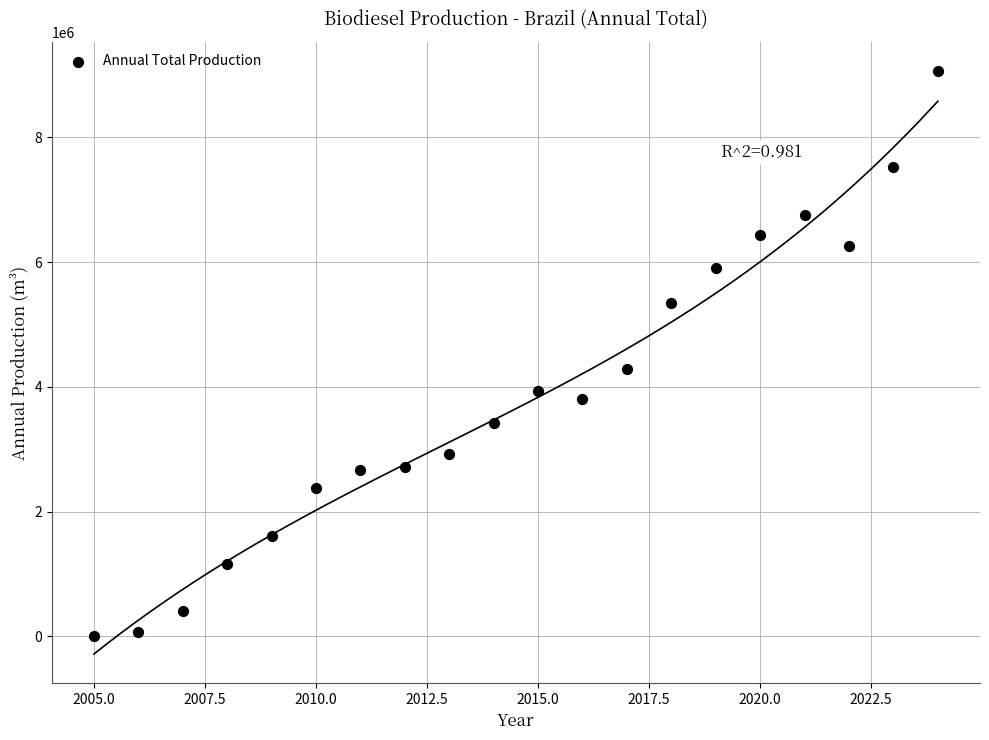

What is the range of X values (max minus min)?

19.0